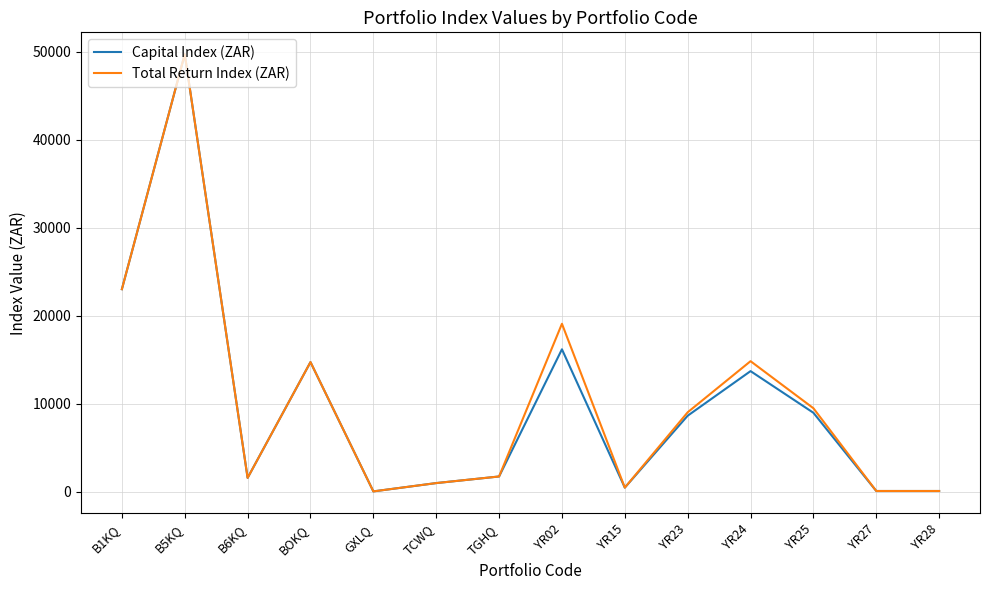

Where is the first local maximum for Capital Index (ZAR)?

B5KQ